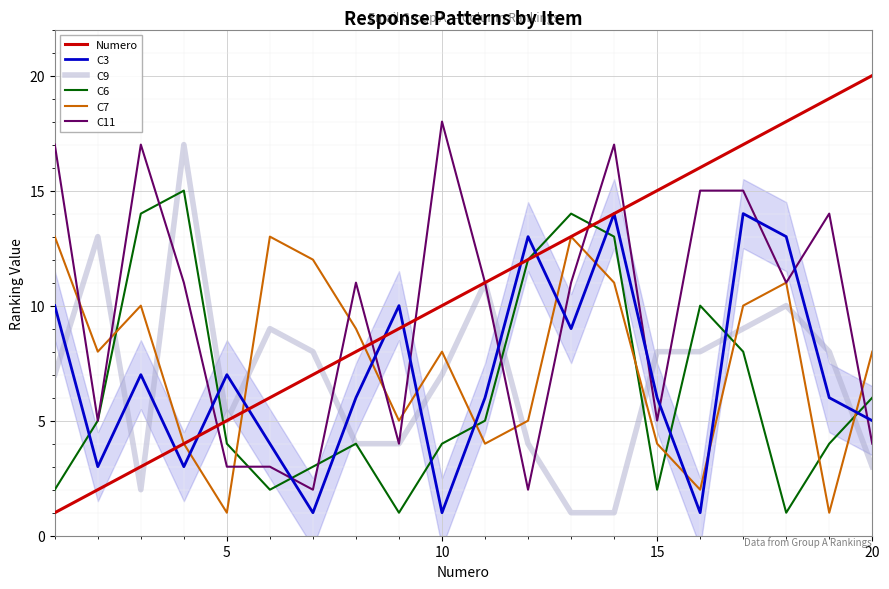

What is the average value of the C9 series?

7